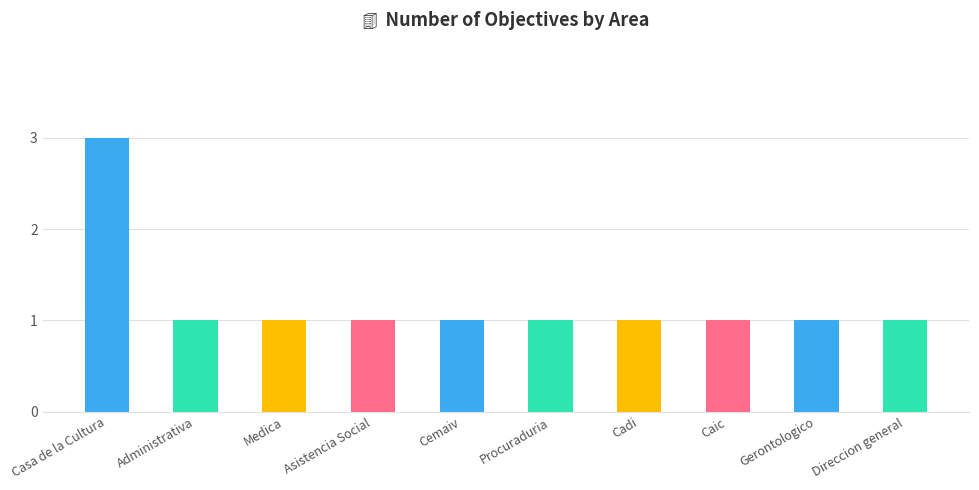

Are the bars horizontal?

No